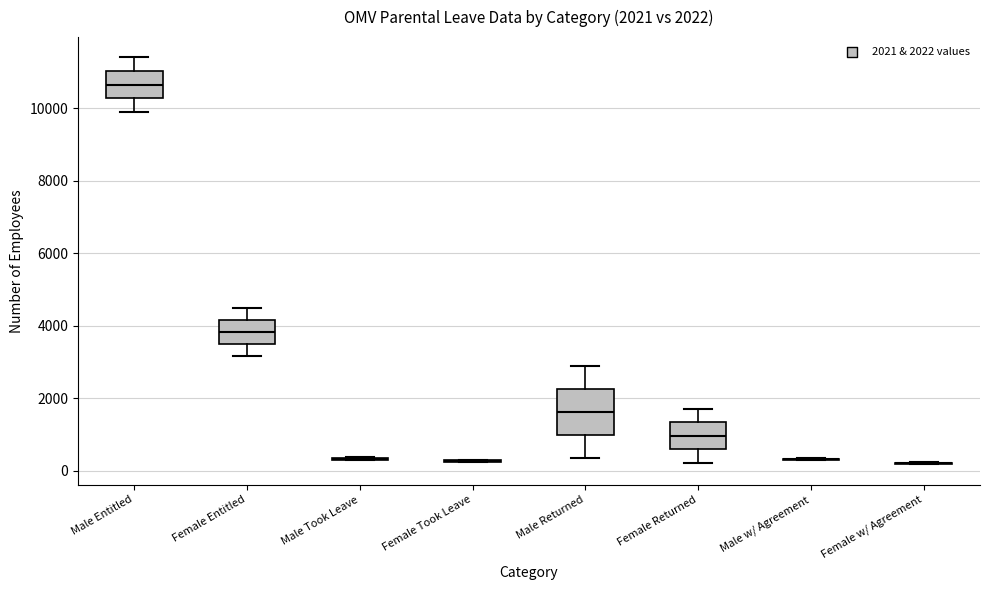

Which box is the tallest, from its lower edge to its upper edge?

Male Returned